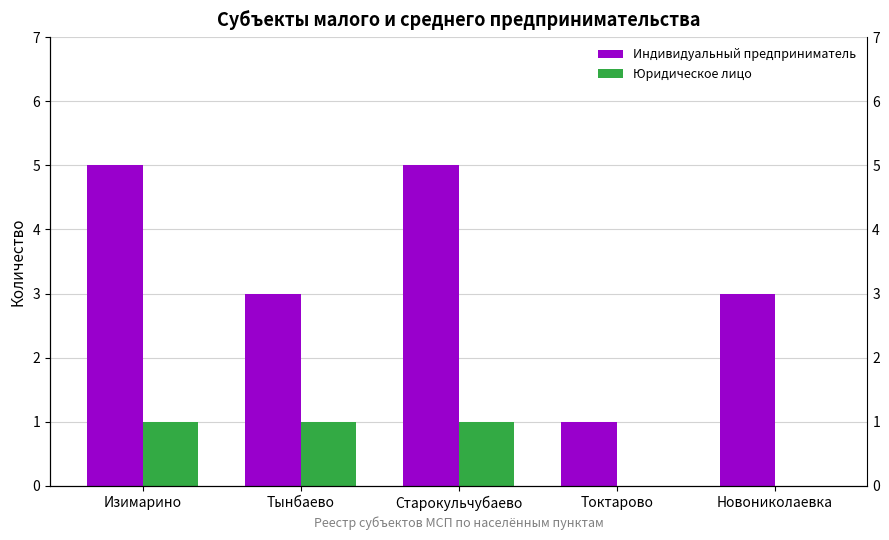

What is the sum of all Юридическое лицо values?

3